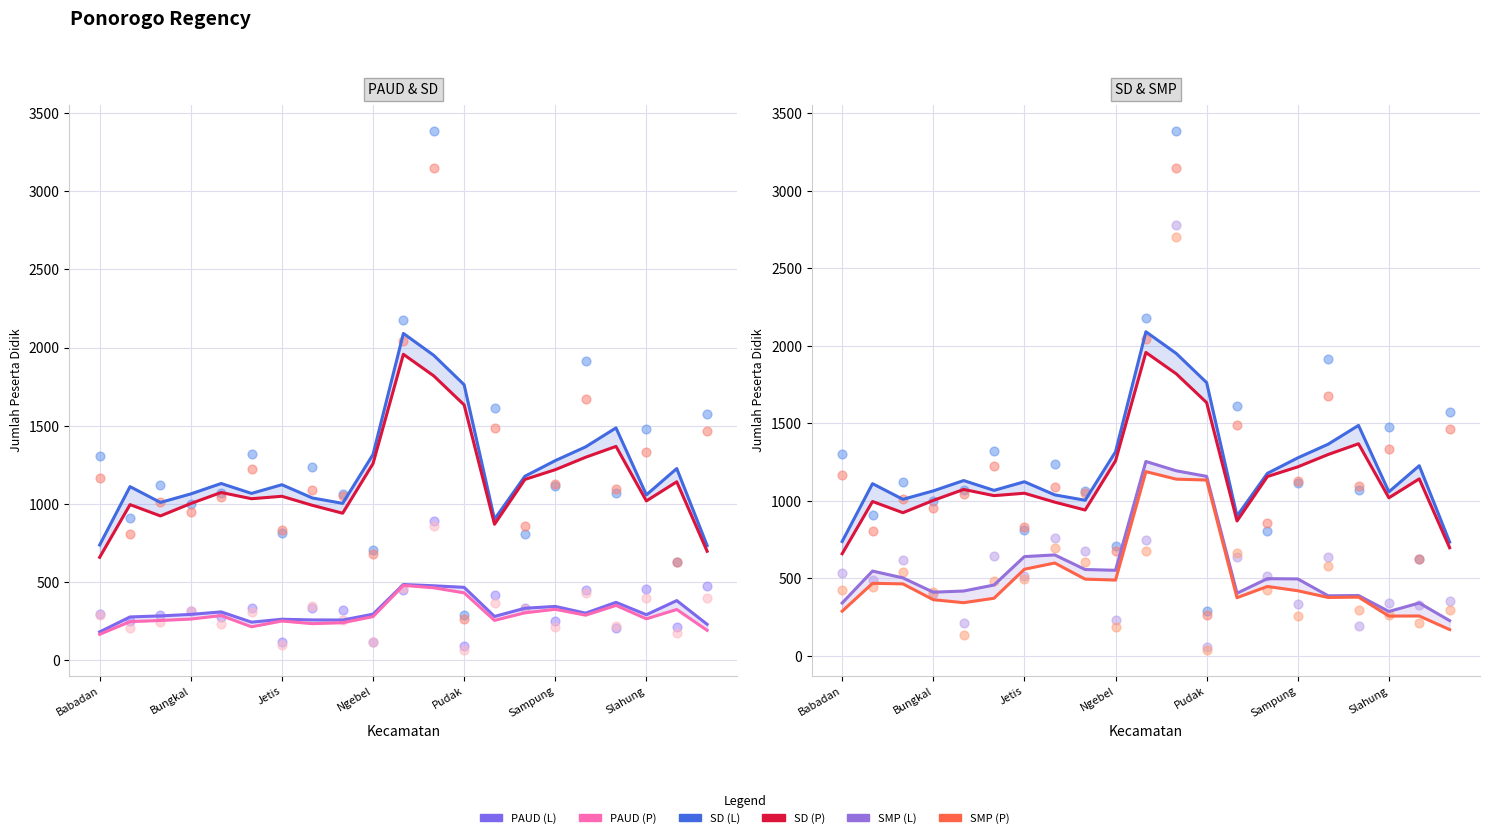

Which series has the widest spread of Y values?

SD (L)